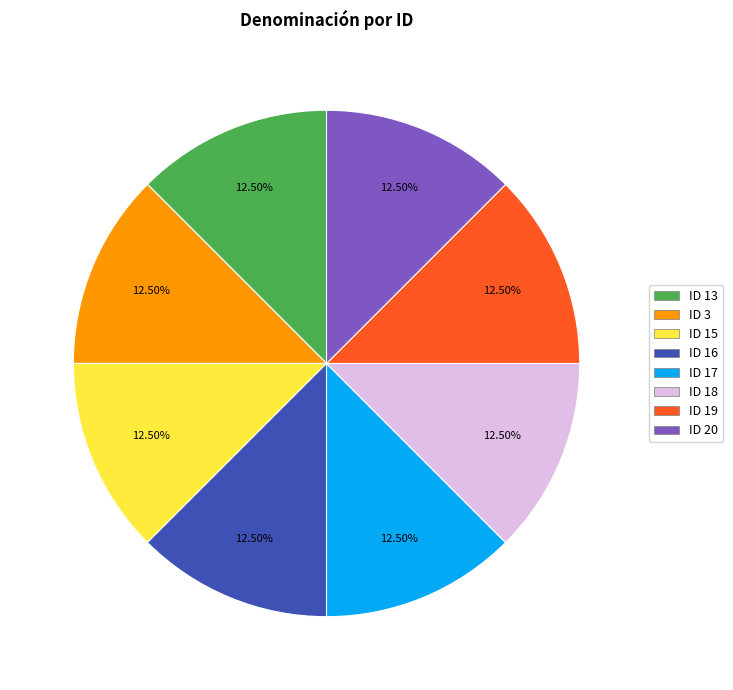

What percentage is NOT represented by ID 19?

87.5%